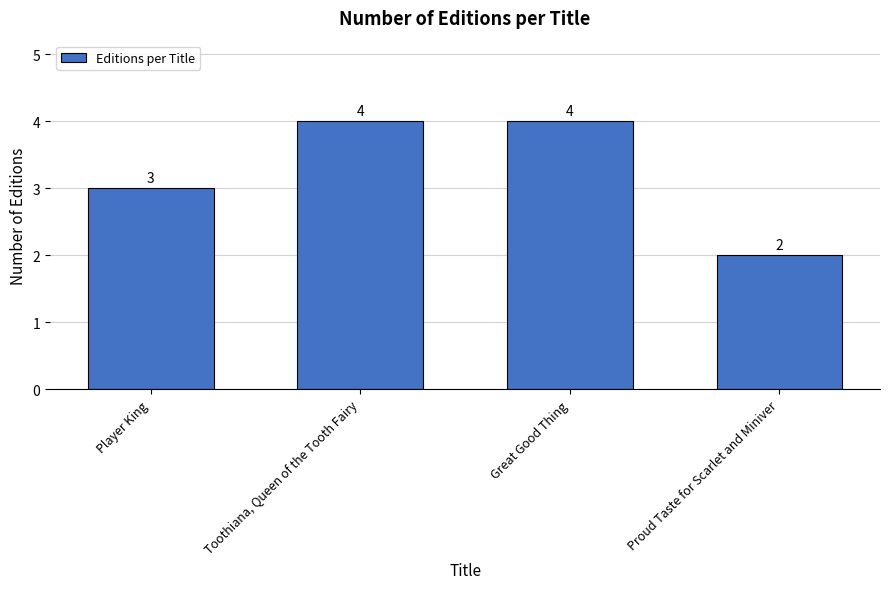

Which has a higher value, Player King or Great Good Thing?

Great Good Thing